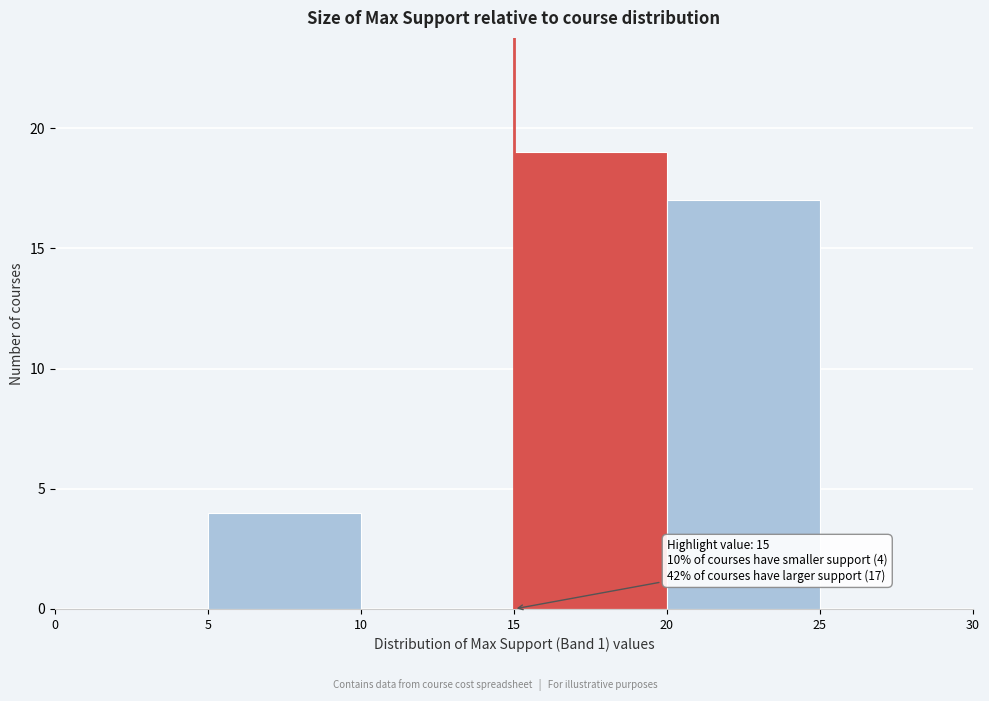

Which range on the x-axis has the tallest bar?

15 to 20